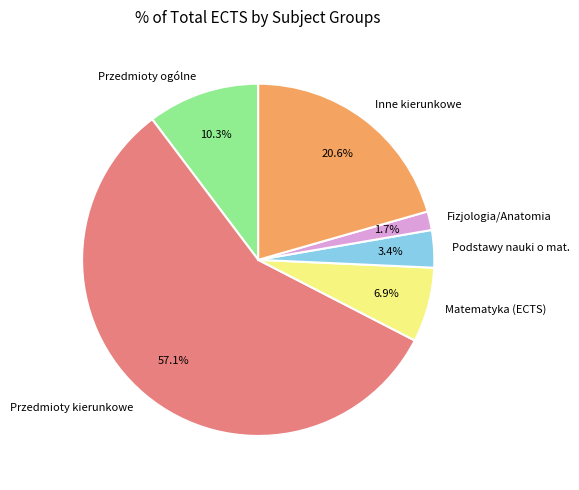

To the nearest percent, what is the difference between the largest and smallest slice percentages?

55%